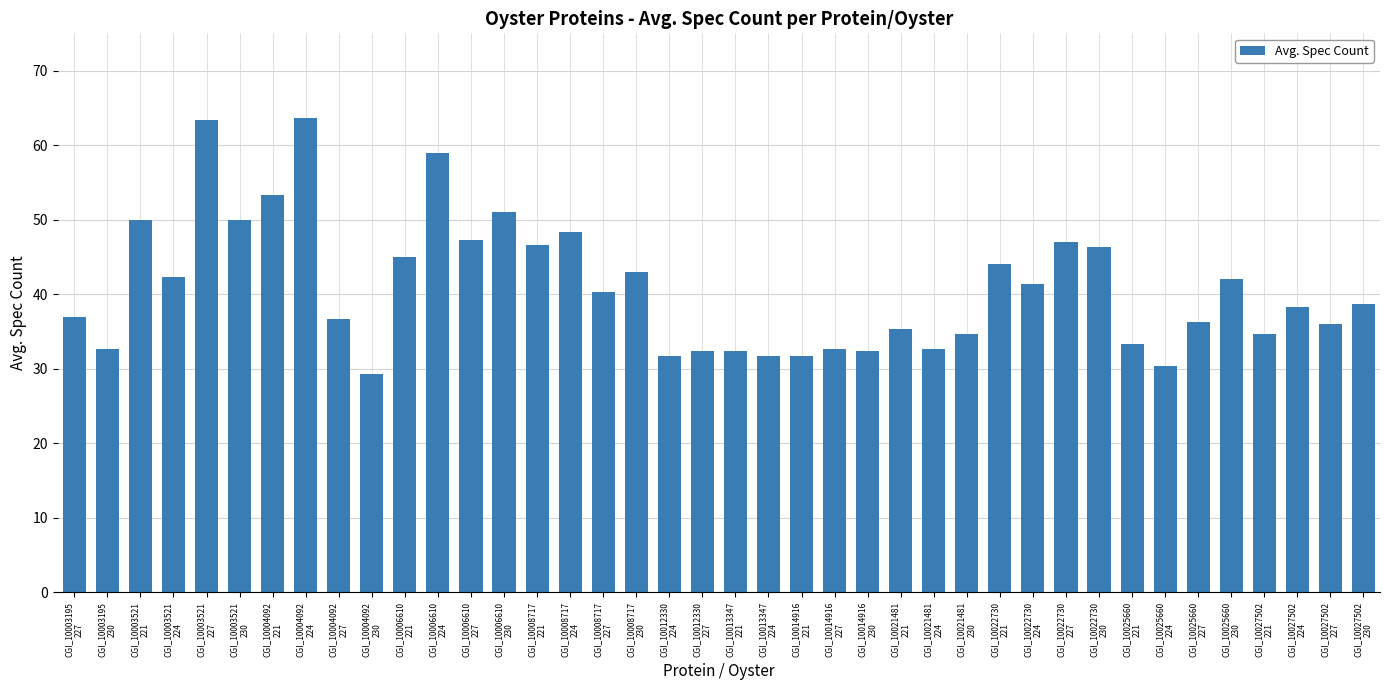

What is the label of the 28th bar from the left?

CGI_10021481
230